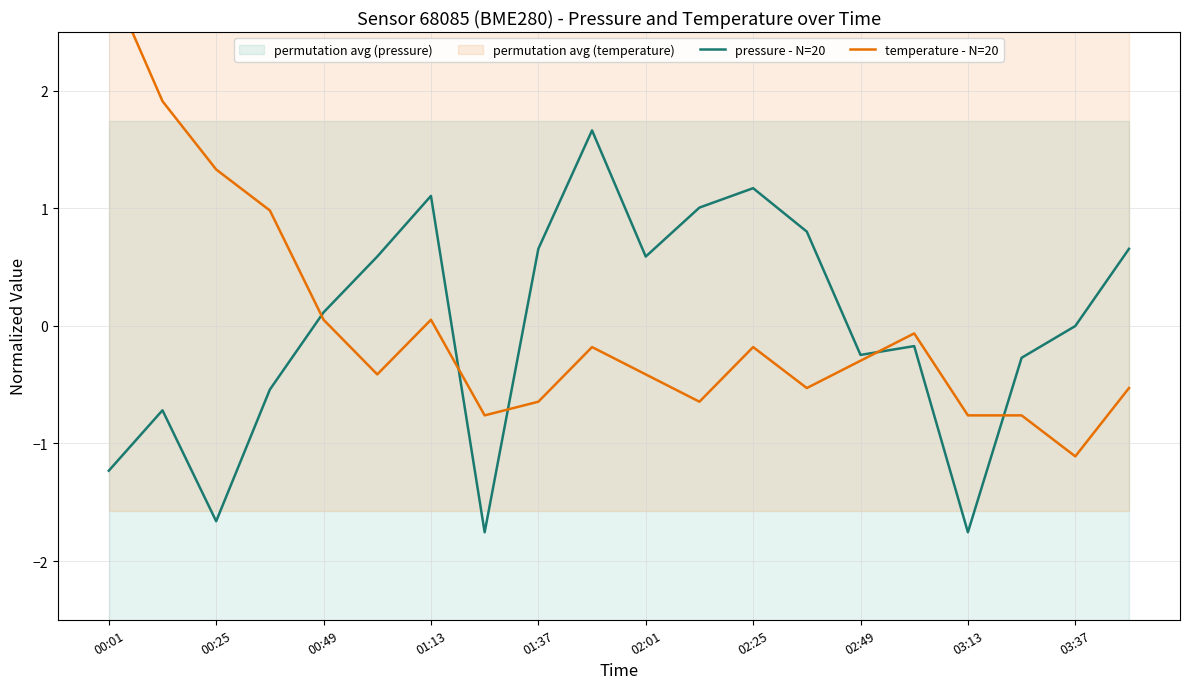

List the series in order of their overall mean, lowest first.

temperature - N=20, pressure - N=20